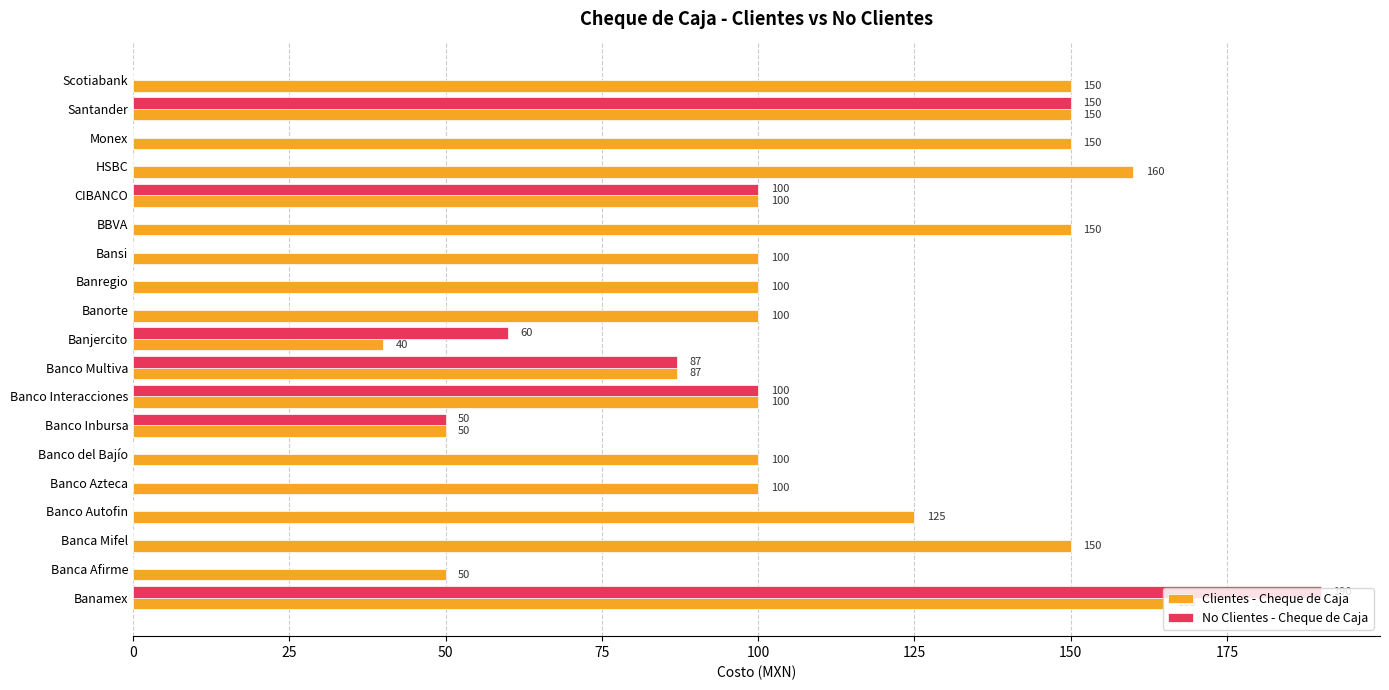

What is the approximate value of Clientes - Cheque de Caja at Banamex?

165.0